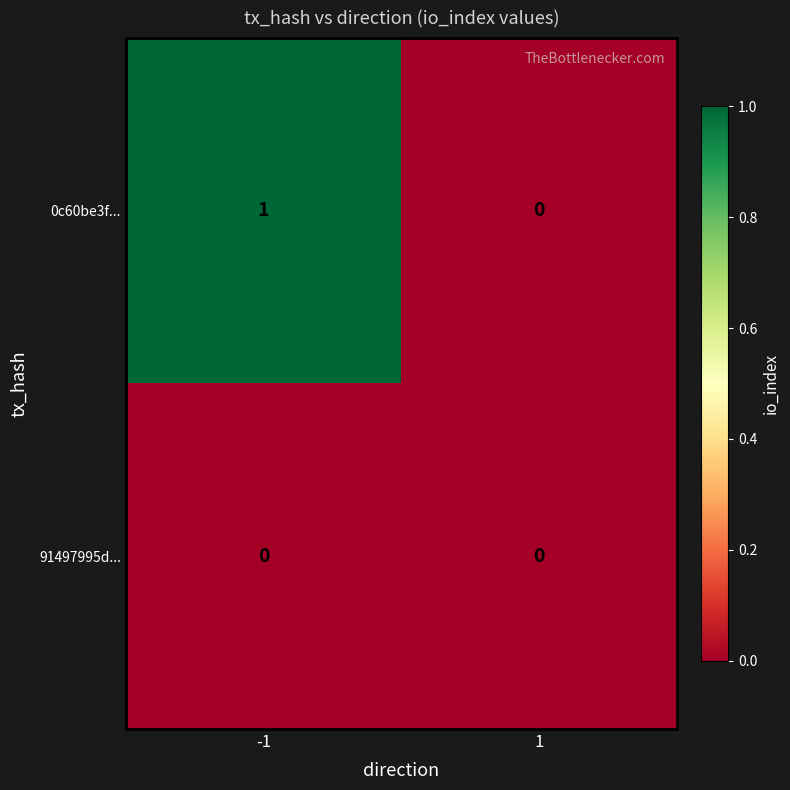

Reading left to right, what are all the values shown in this chart?

0c60be3f...: 1	0
91497995d...: 0	0